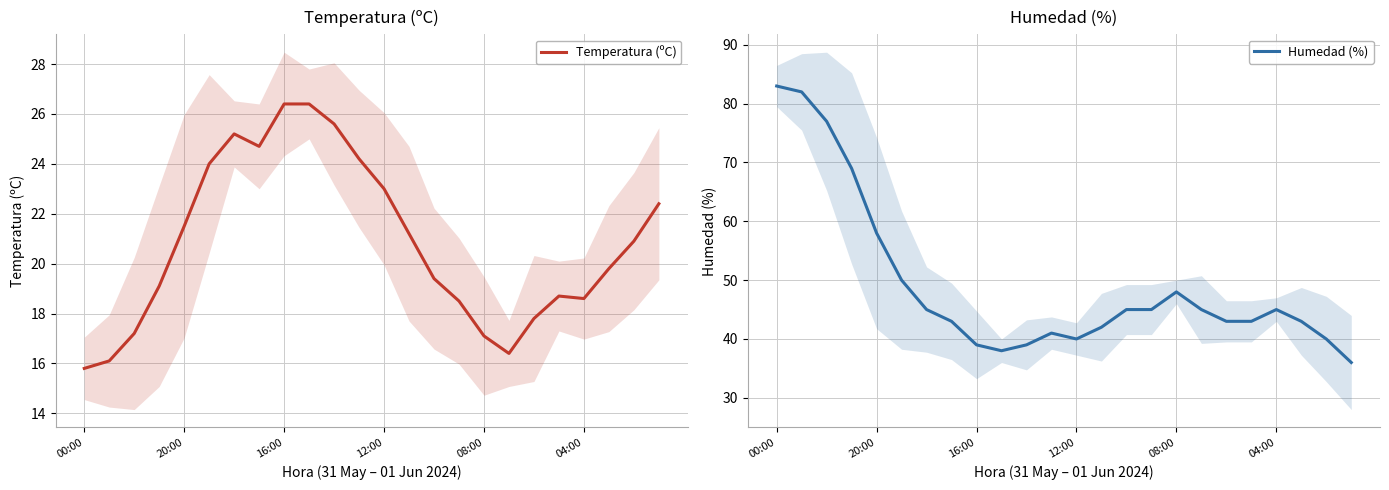

How many values in the Humedad (%) series exceed 45?

7